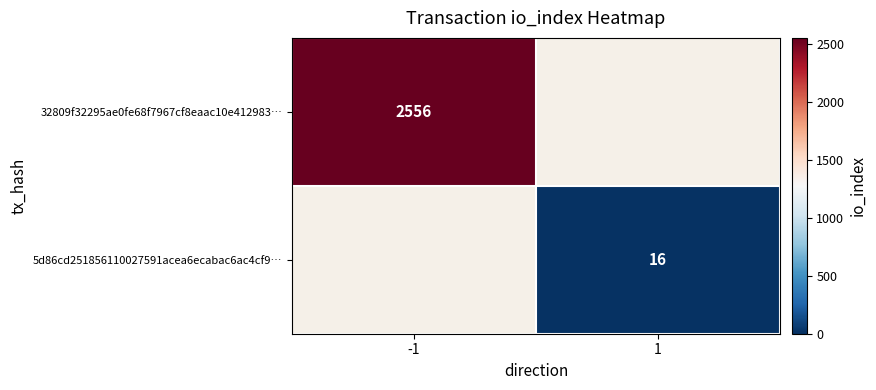

Is it true that 32809f32295ae0fe68f7967cf8eaac10e412983… equals 2556 at -1?

True